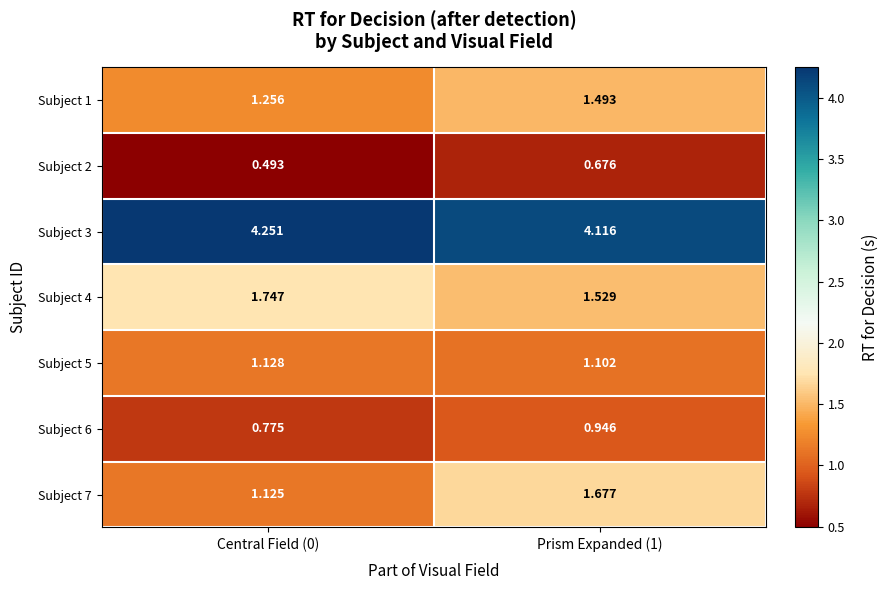

Is the value of Subject 2 at Prism Expanded (1) greater than the value of Subject 5 at Prism Expanded (1)?

No